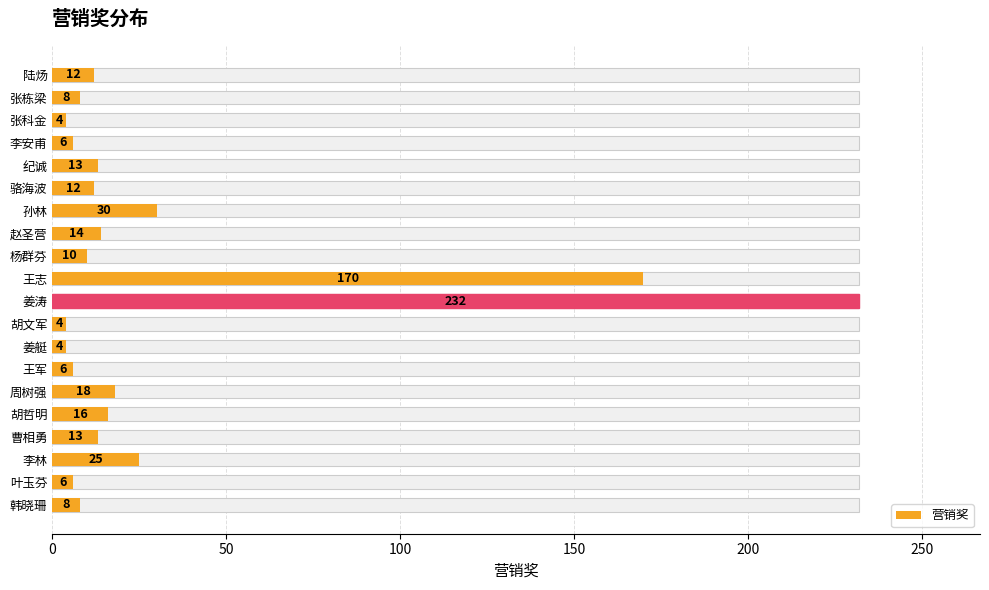

How many bars are there in total?

20